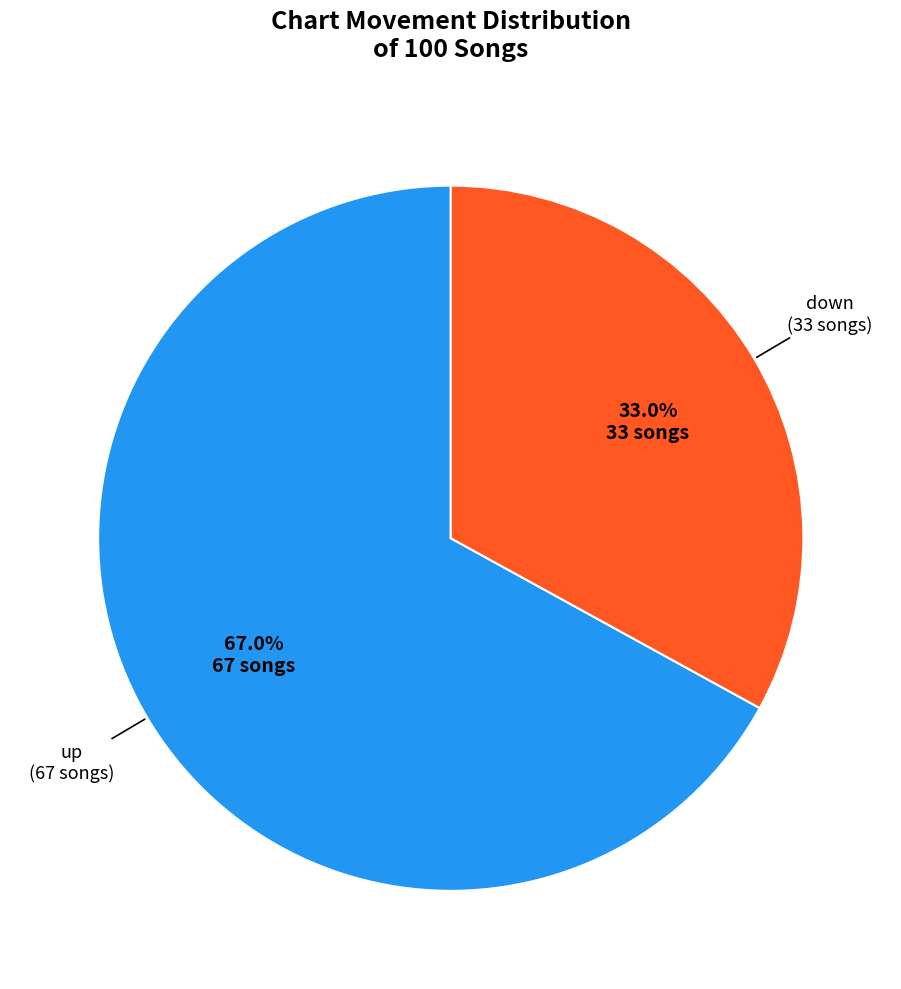

Does any single category account for the majority?

Yes